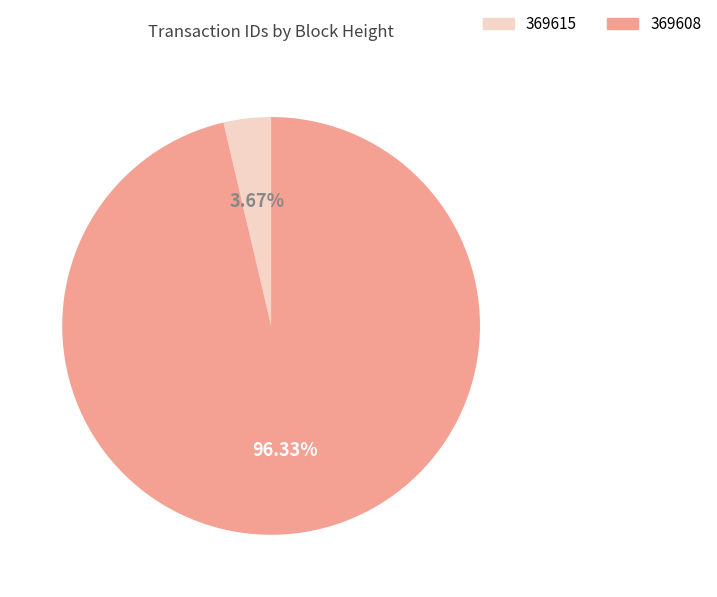

True or false: 369608 accounts for 85% of the total.

False